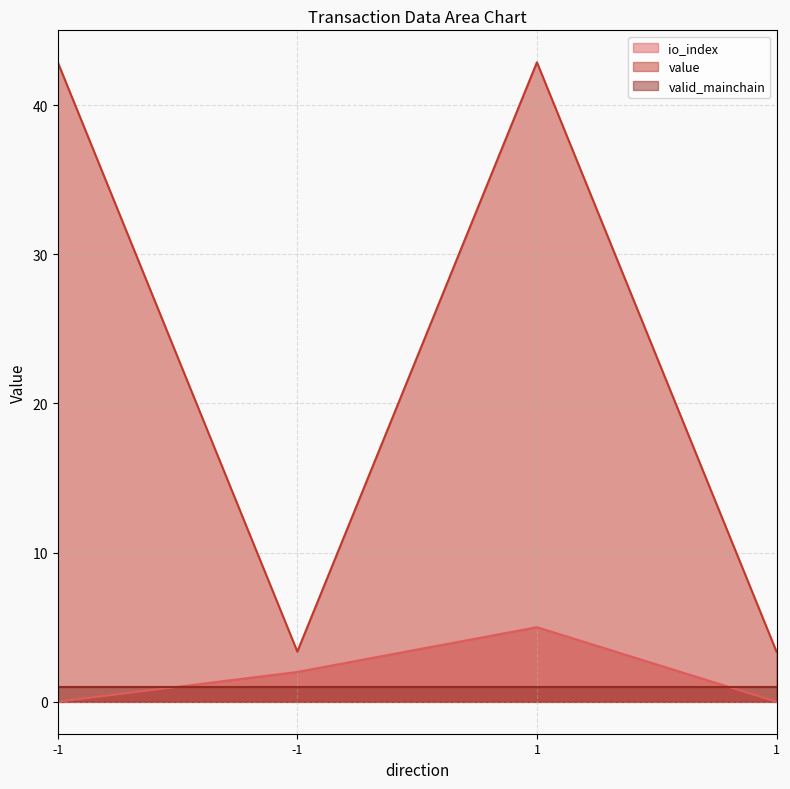

Count the number of categories in the chart.

4